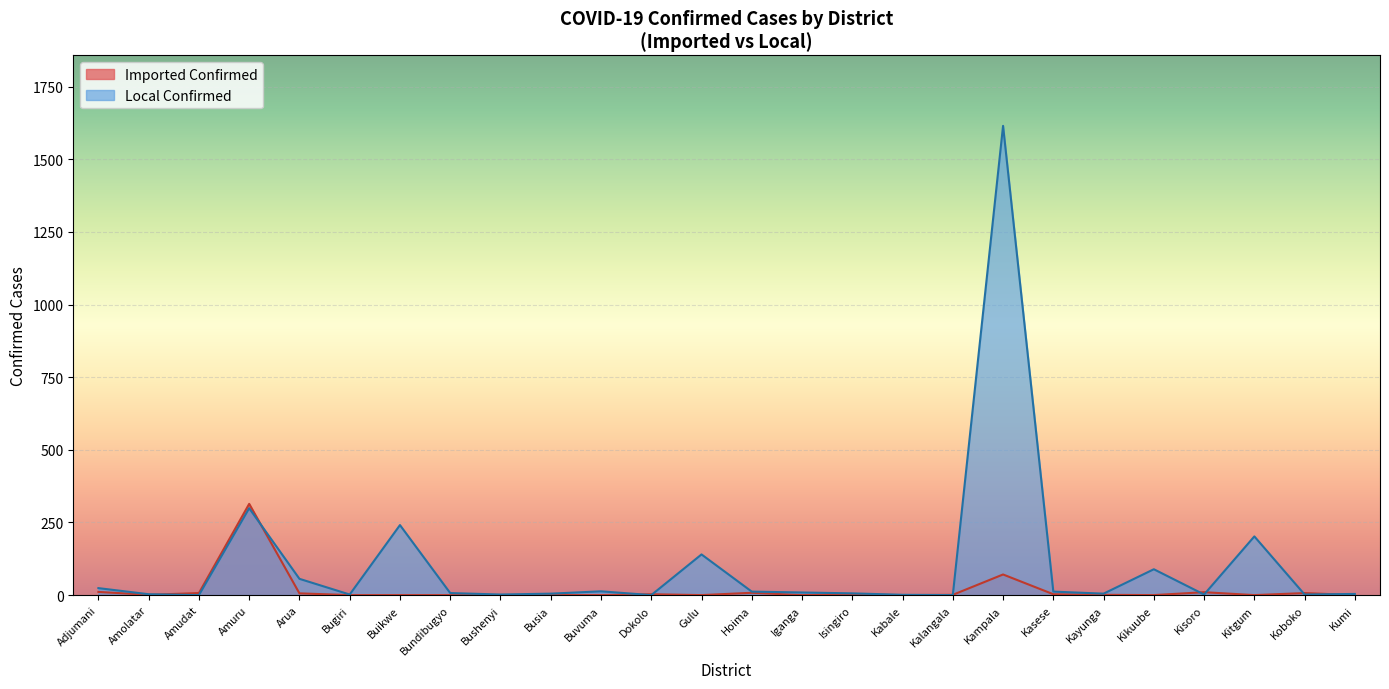

Is it true that Imported Confirmed equals 219 at Kitgum?

False